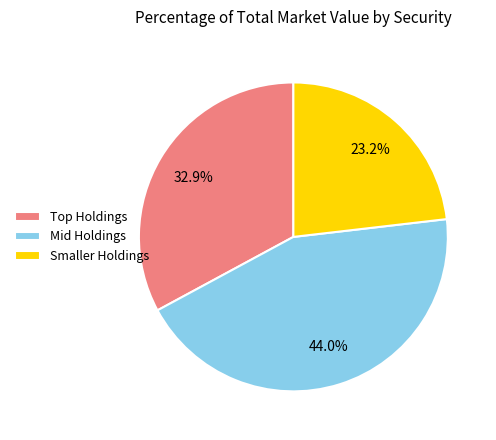

Rank the categories by value from lowest to highest.

Smaller Holdings, Top Holdings, Mid Holdings